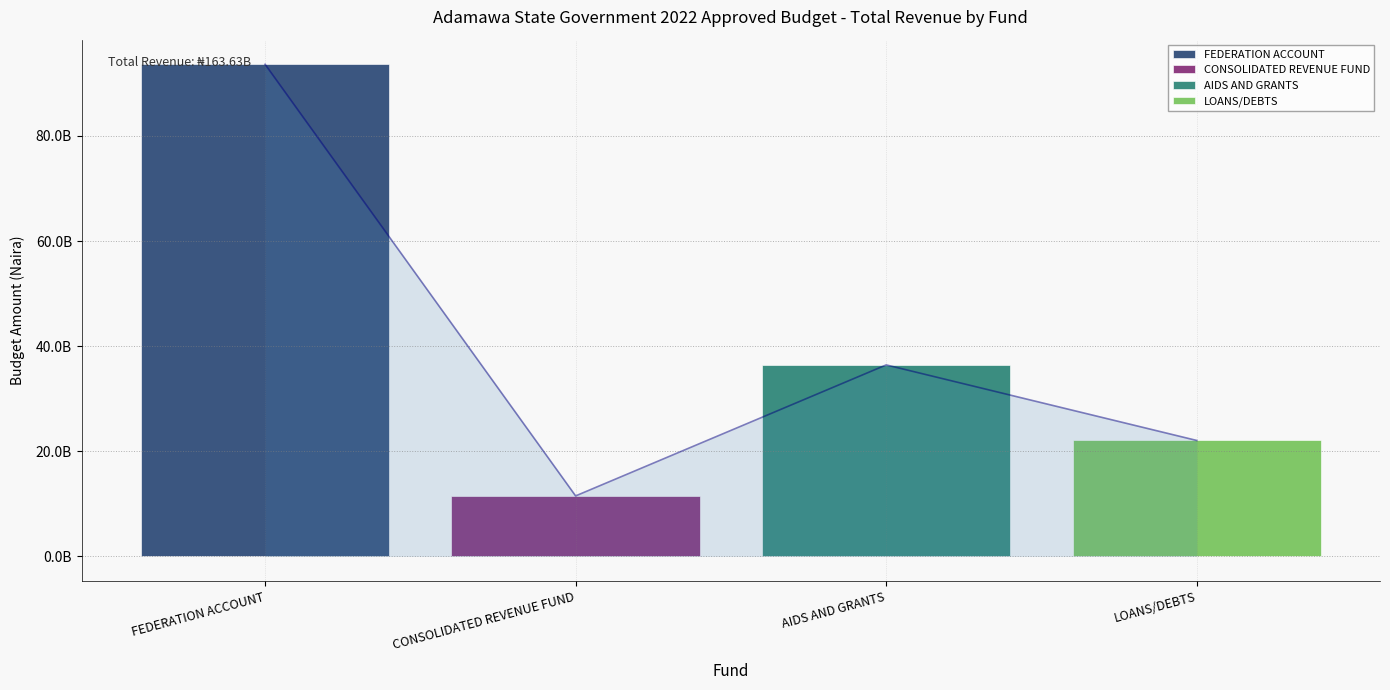

Between LOANS/DEBTS and AIDS AND GRANTS, which is larger?

AIDS AND GRANTS